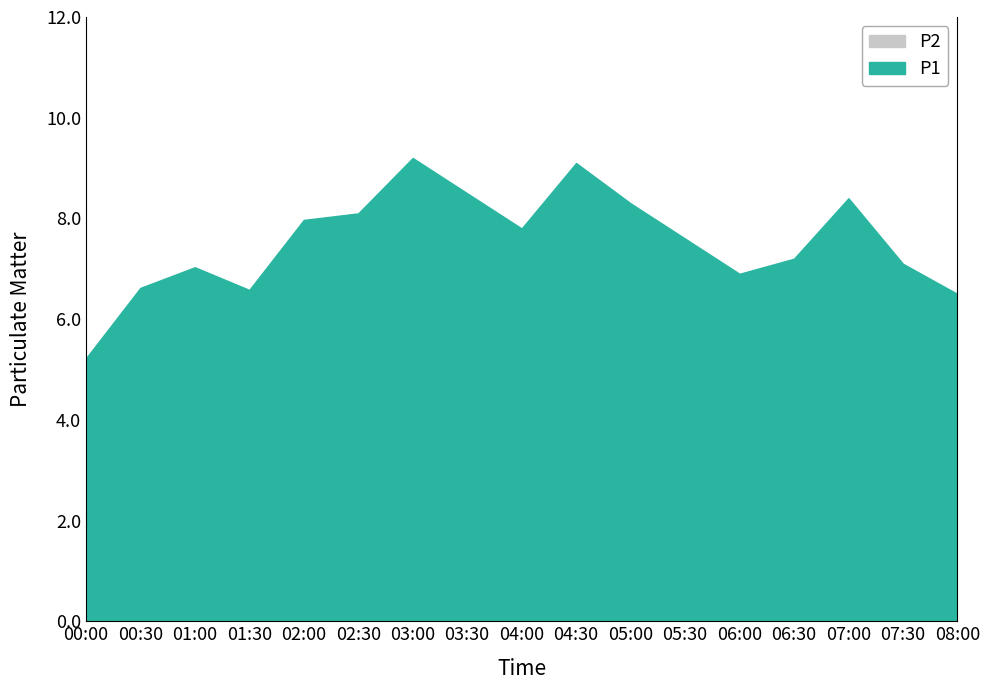

At which label is P1 closest to 7?

01:00